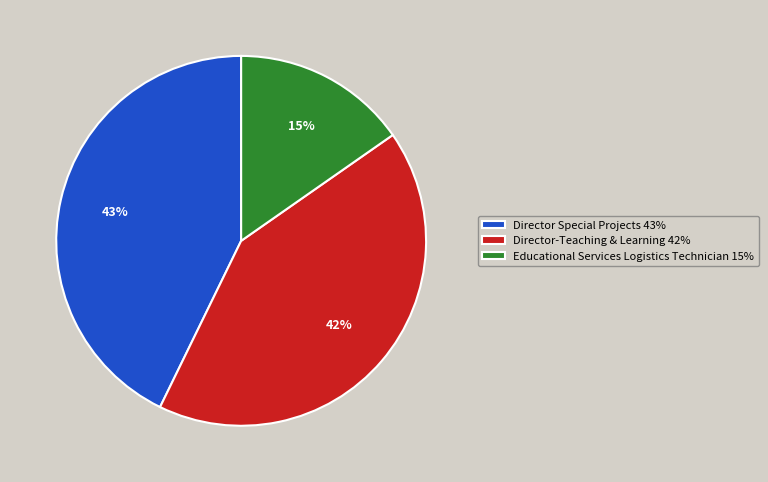

Which has a higher value, Director-Teaching & Learning 42% or Director Special Projects 43%?

Director Special Projects 43%